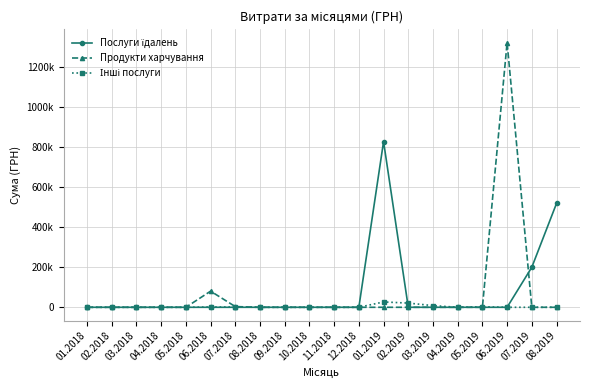

Is it true that Послуги їдалень equals 0.0 at 05.2018?

True